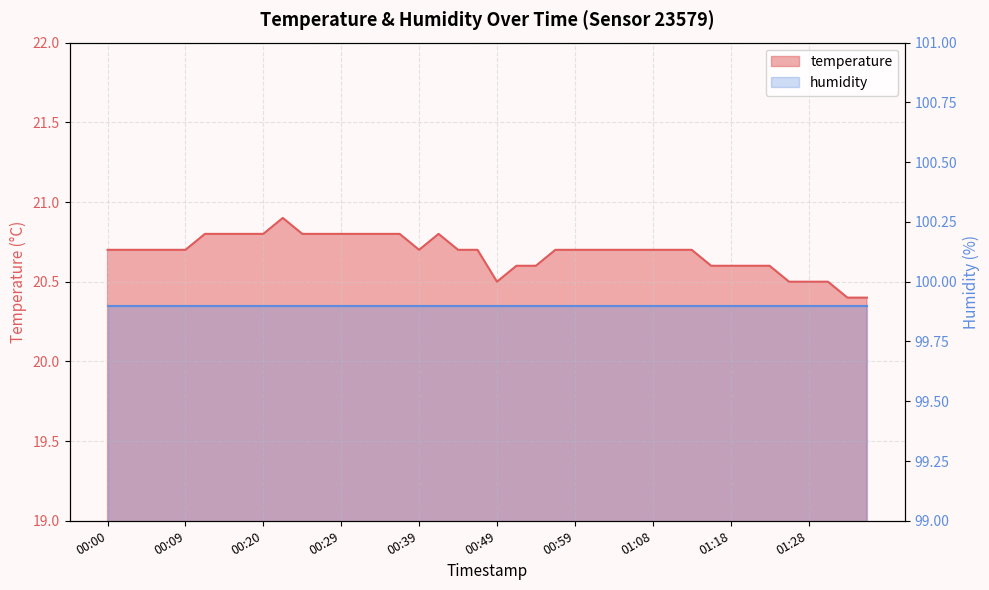

List the labels in order of value, largest first.

00:22, 00:12, 00:15, 00:17, 00:20, 00:25, 00:27, 00:29, 00:32, 00:34, 00:37, 00:42, 00:00, 00:02, 00:05, 00:07, 00:09, 00:39, 00:44, 00:46, 00:56, 00:59, 01:01, 01:04, 01:06, 01:08, 01:11, 01:13, 00:51, 00:54, 01:16, 01:18, 01:21, 01:23, 00:49, 01:26, 01:28, 01:31, 01:33, 01:36